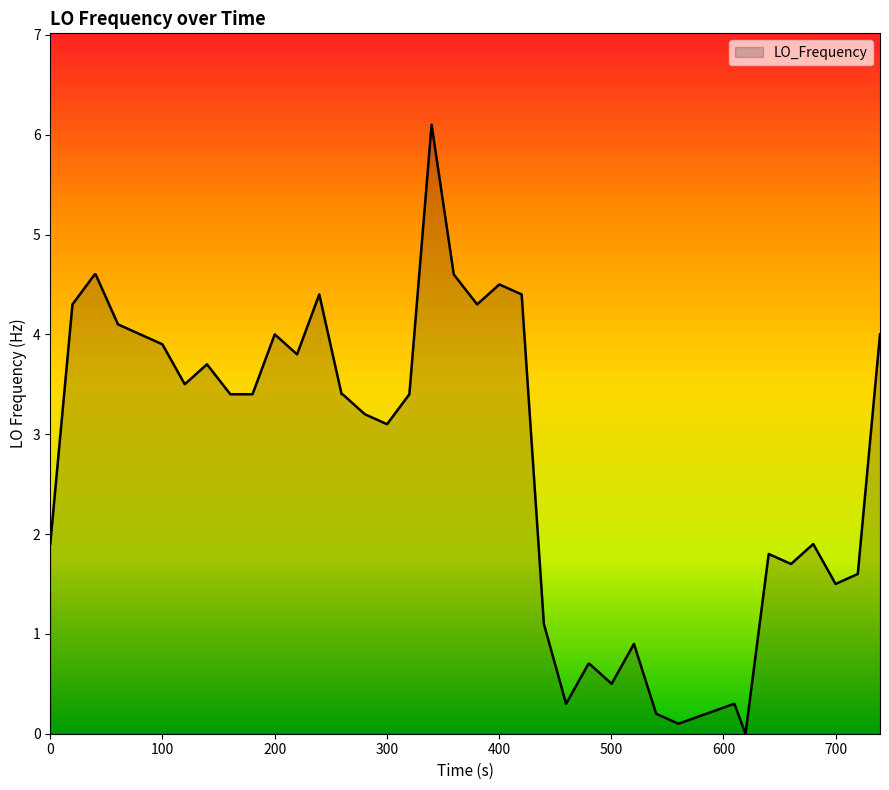

What is the maximum value shown in the chart?

6.1